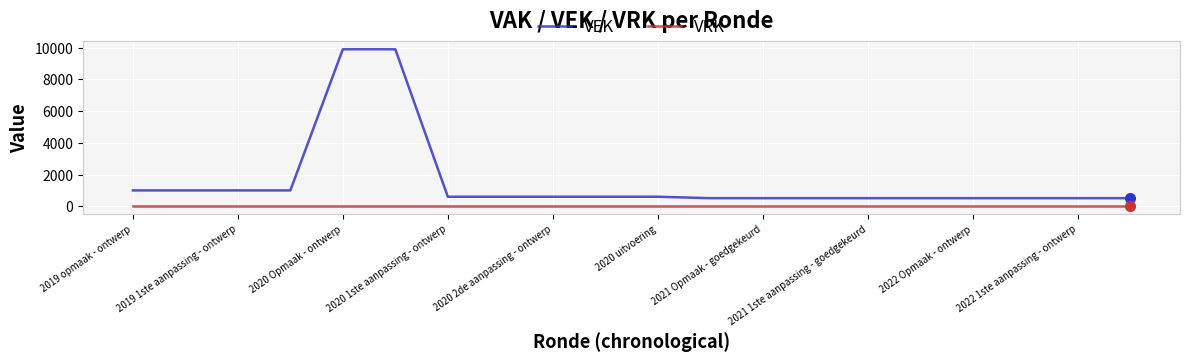

What is the sum of all VEK values?

31384